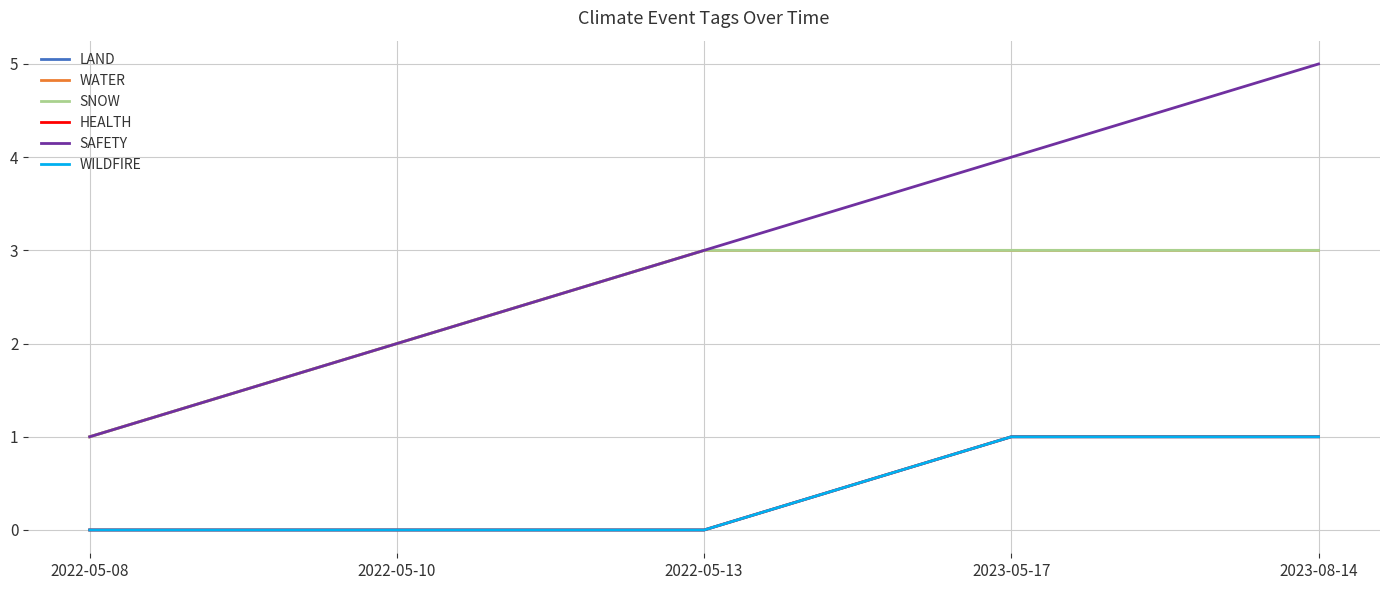

What is the label of the 3rd point from the right?

2022-05-13